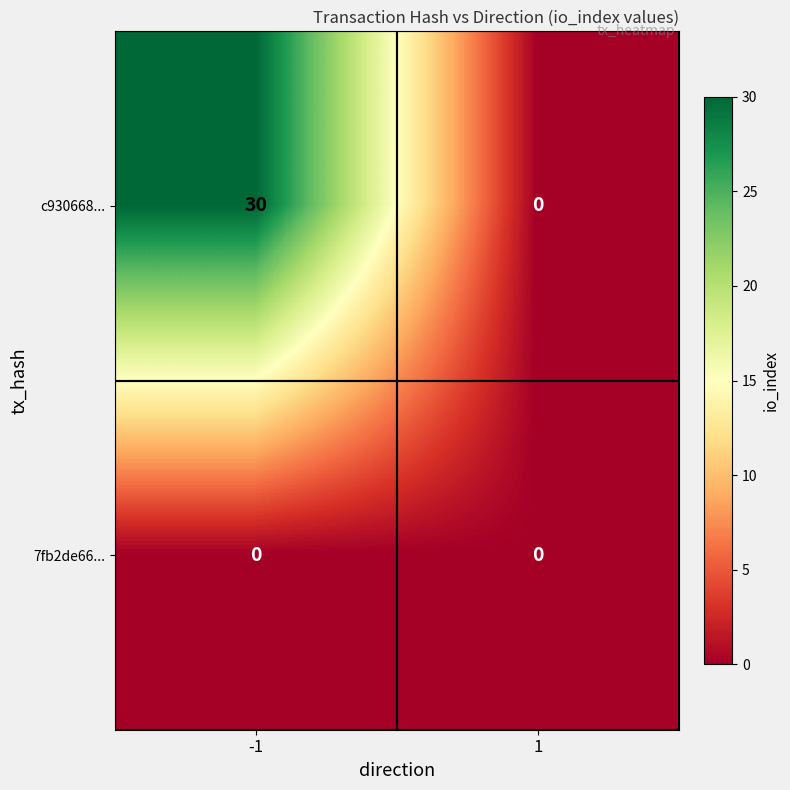

The c930668... series shows 17 at -1. True or false?

False